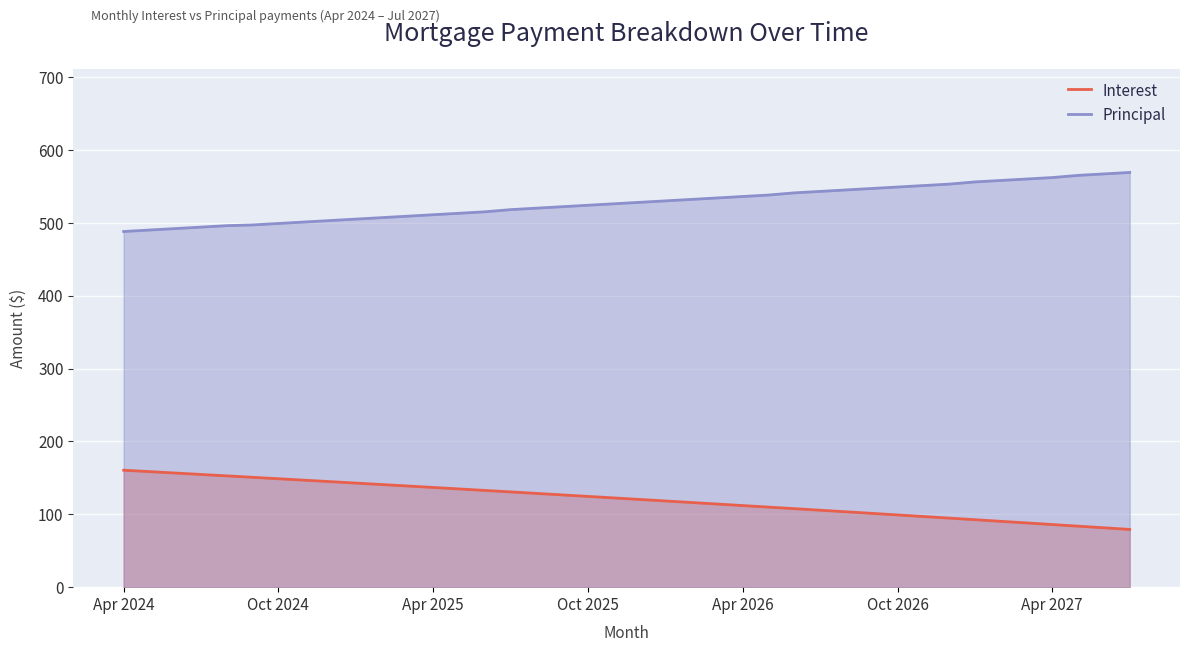

What is the greatest value displayed?

569.0